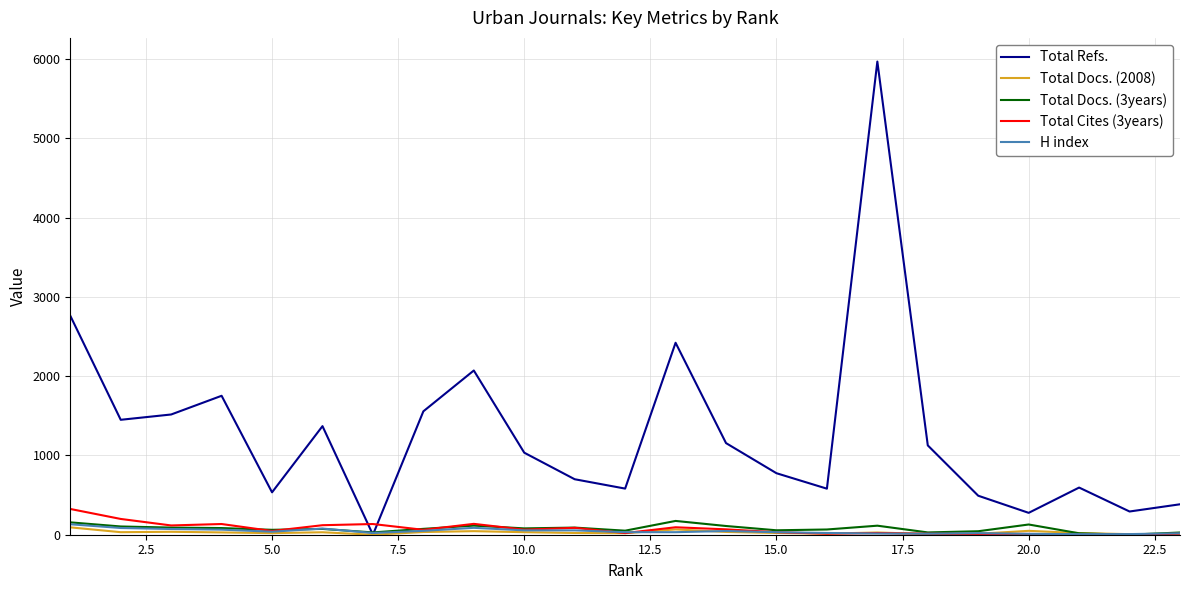

Which series has the largest total across all categories?

Total Refs.